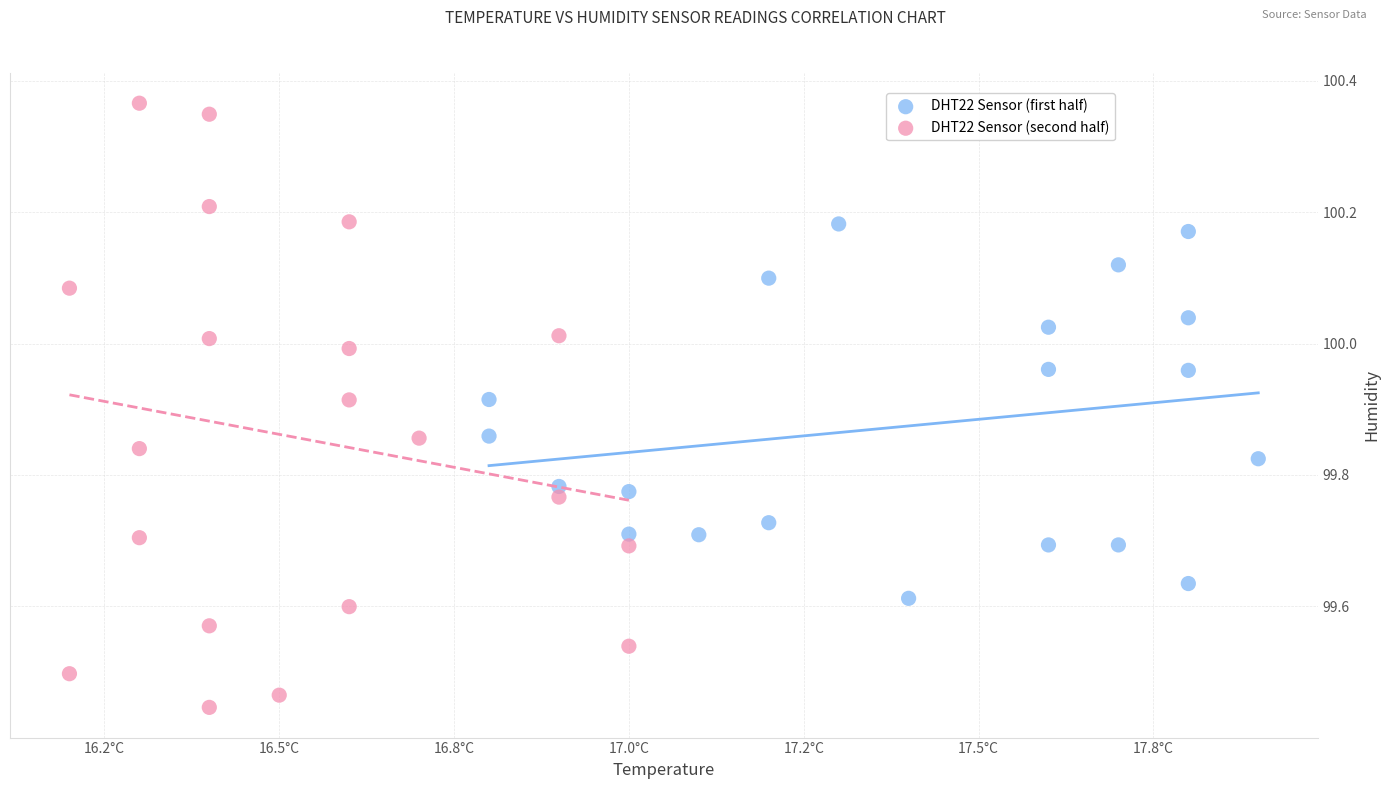

Which series reaches the minimum Y coordinate?

DHT22 Sensor (second half)